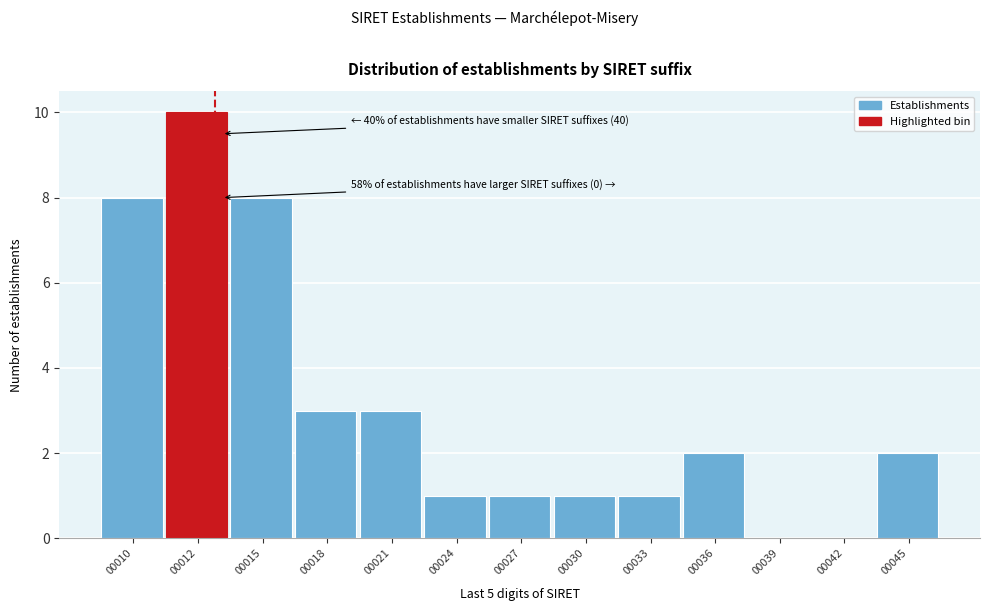

Reading right to left, what are all the values shown in this chart?

00045=2	00042=0	00039=0	00036=2	00033=1	00030=1	00027=1	00024=1	00021=3	00018=3	00015=8	00012=10	00010=8